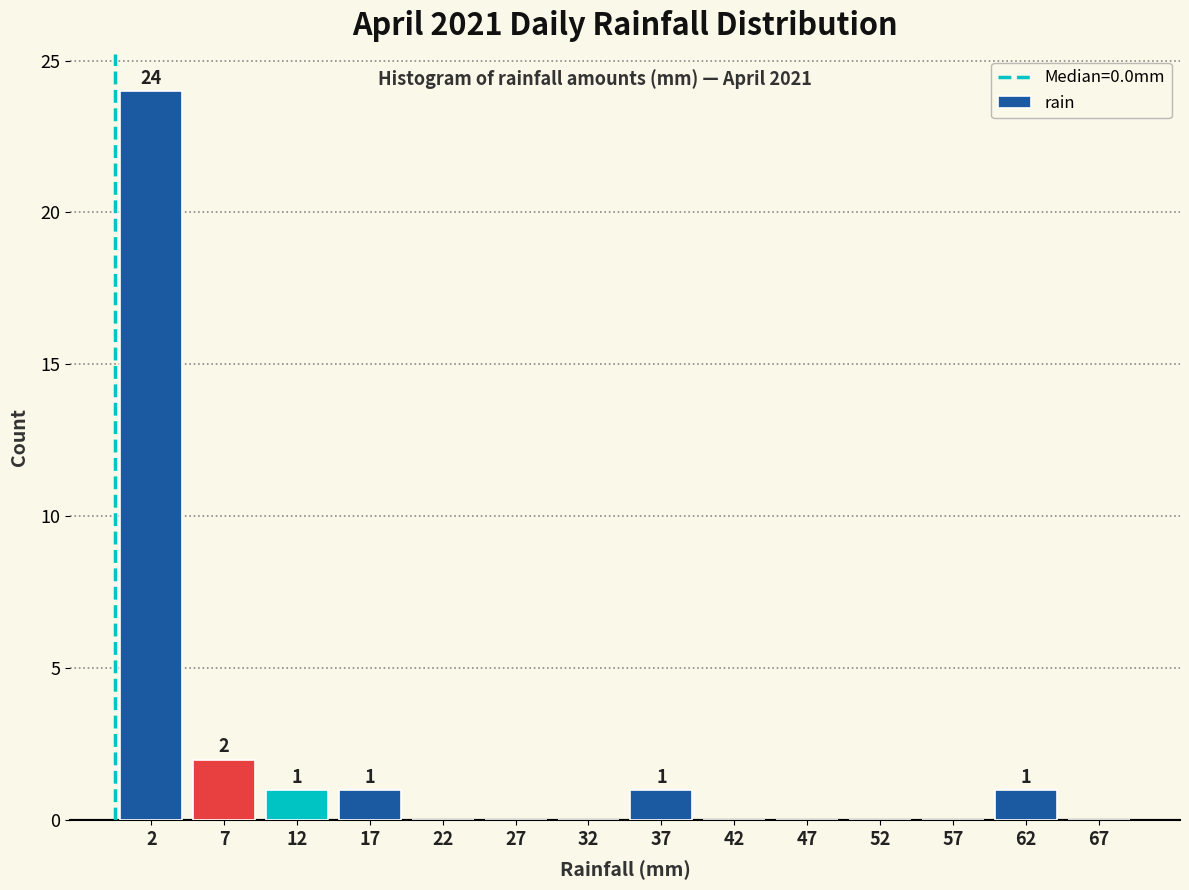

Over which range of the x-axis is the bar tallest?

0 to 5